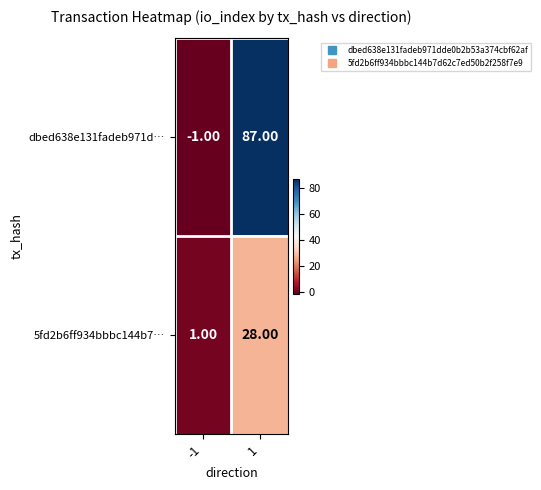

What is the total value across all series at 1?

115